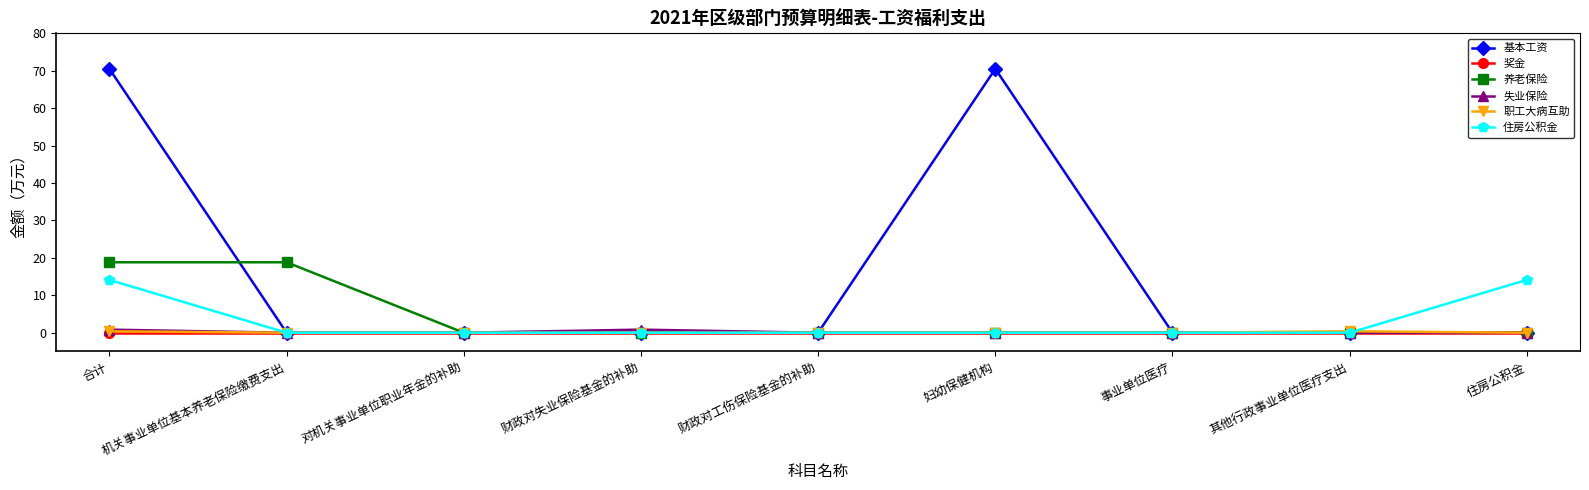

What are all the series names shown in the legend?

基本工资, 奖金, 养老保险, 失业保险, 职工大病互助, 住房公积金